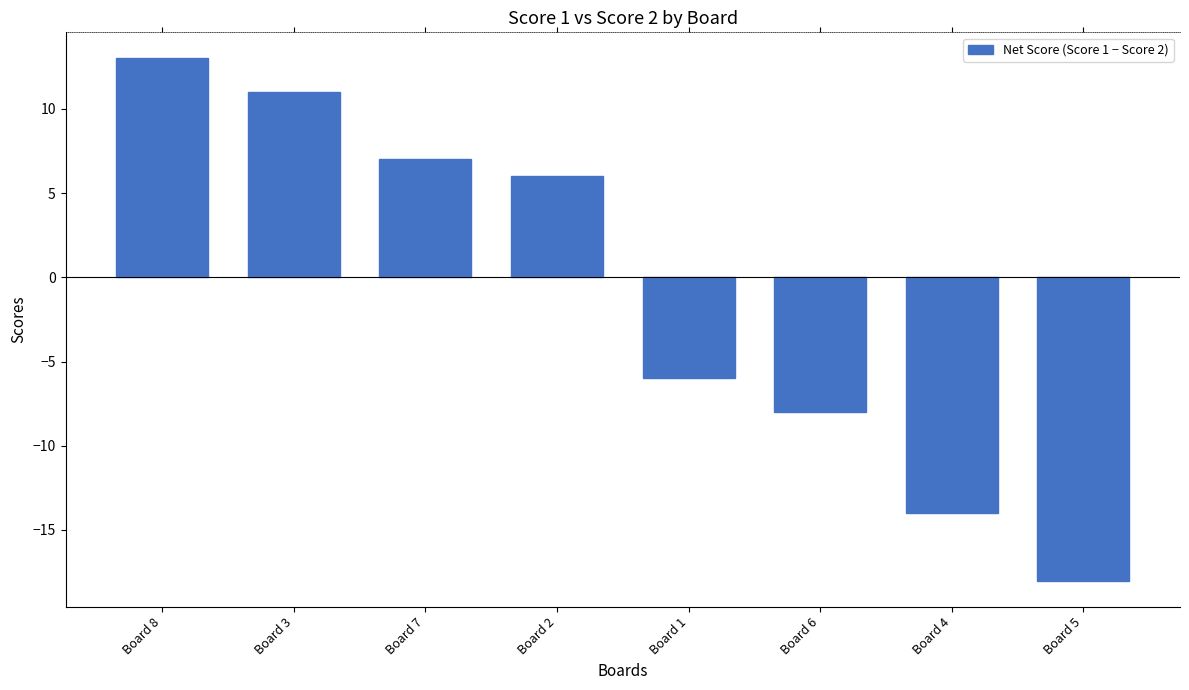

What value does the data have at Board 2?

6